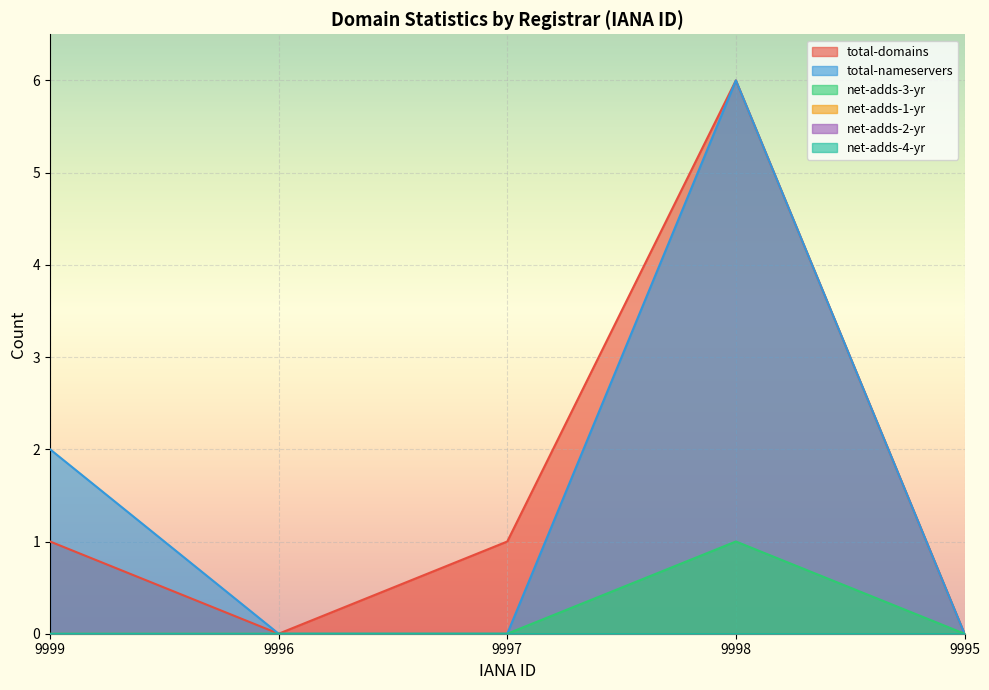

True or false: total-domains has a value of -2 at 9996.

False